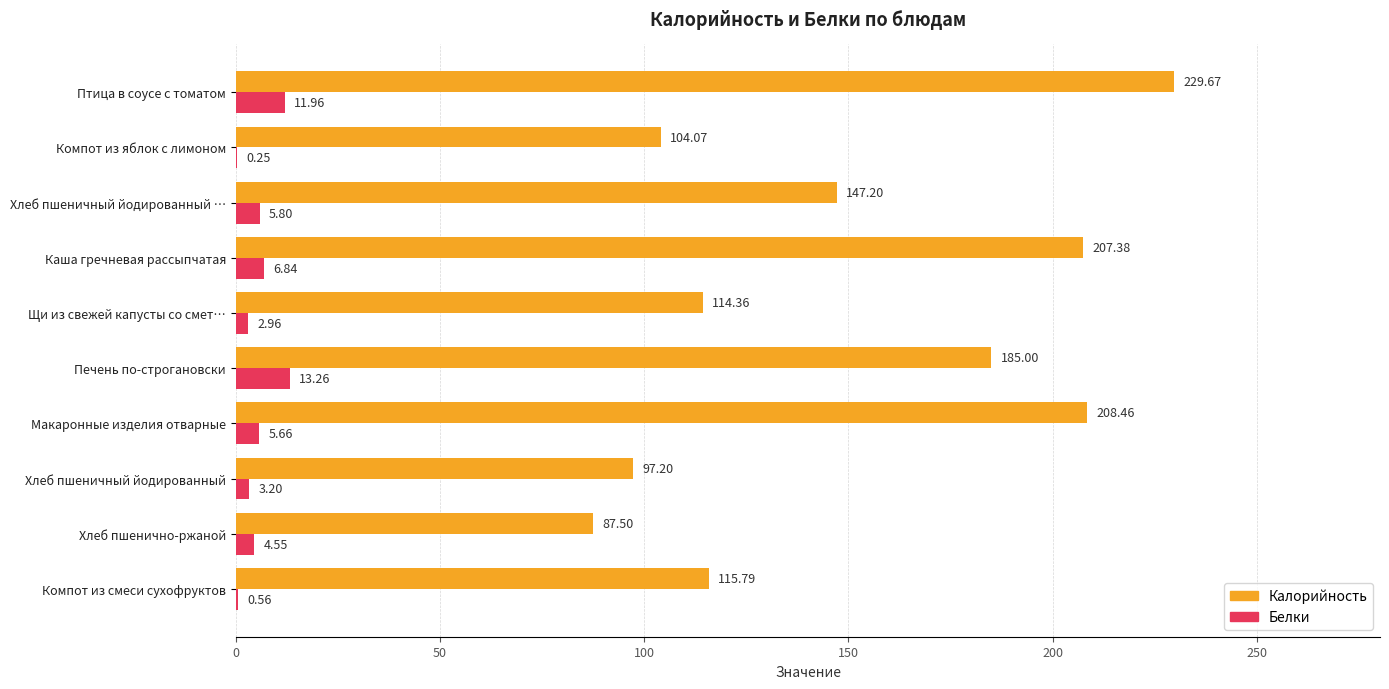

What is the sum of all Калорийность values?

1496.6